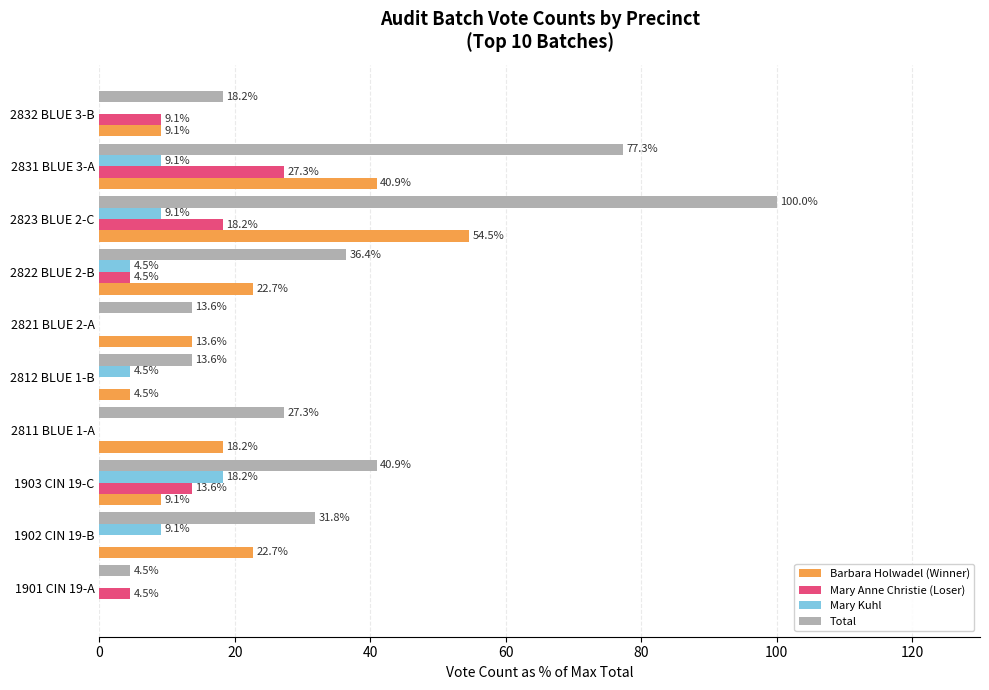

At which label does Mary Kuhl reach its peak?

1903 CIN 19-C